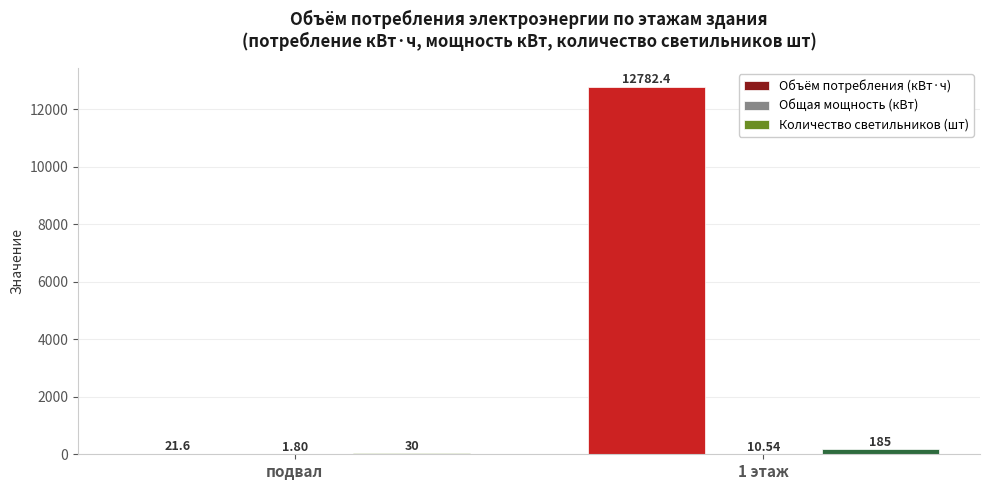

How many data points does each series have?

2